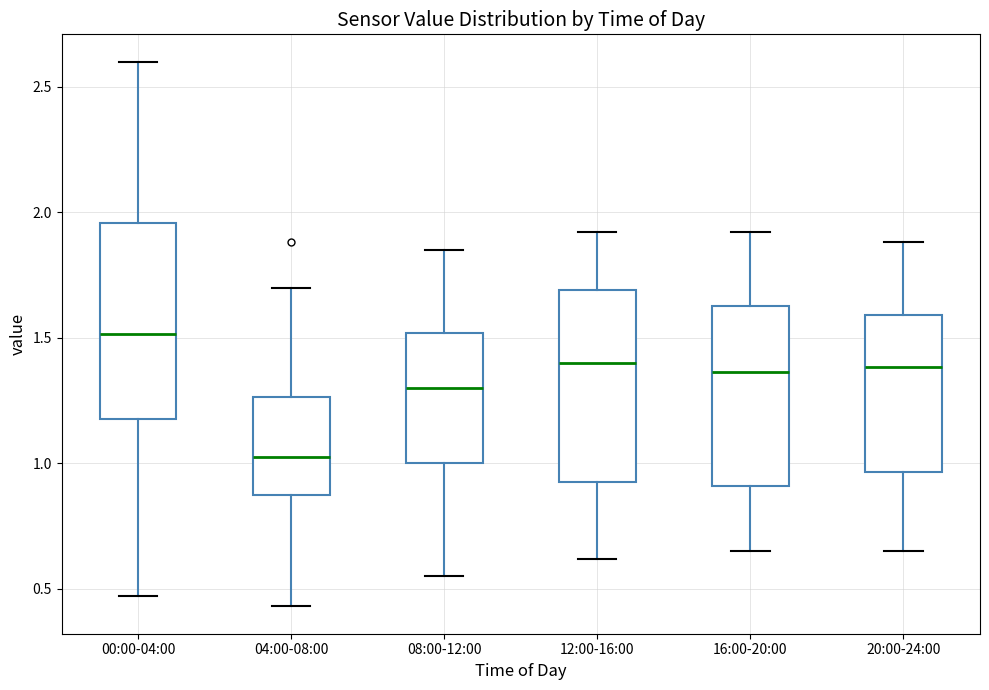

Which box's median line is the highest?

00:00-04:00